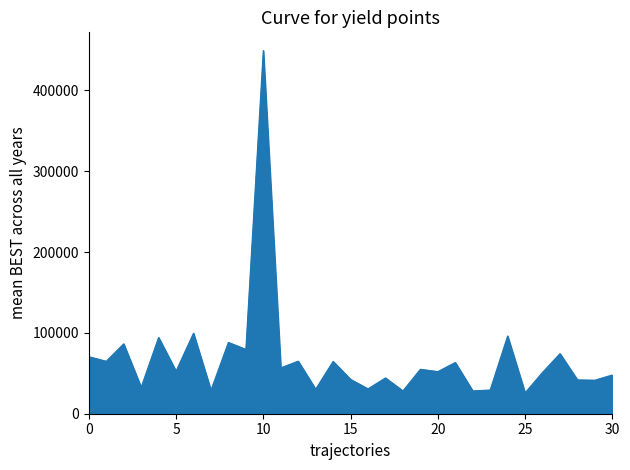

What is the minimum value shown in the chart?

25801.0